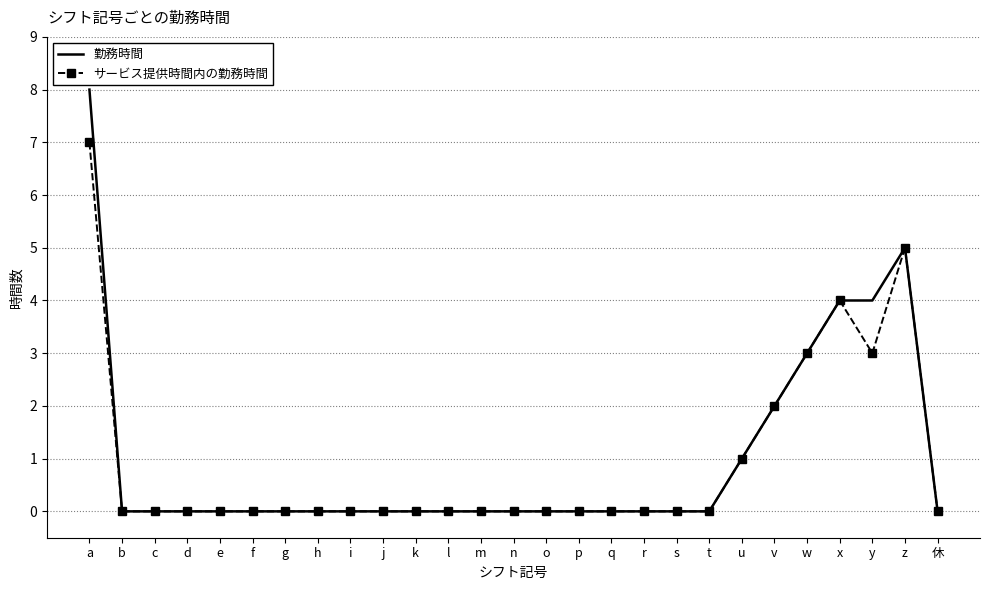

Reading left to right, transcribe all the data shown in this chart.

勤務時間: 8	0	0	0	0	0	0	0	0	0	0	0	0	0	0	0	0	0	0	0	1	2	3	4	4	5	0
サービス提供時間内の勤務時間: 7	0	0	0	0	0	0	0	0	0	0	0	0	0	0	0	0	0	0	0	1	2	3	4	3	5	0